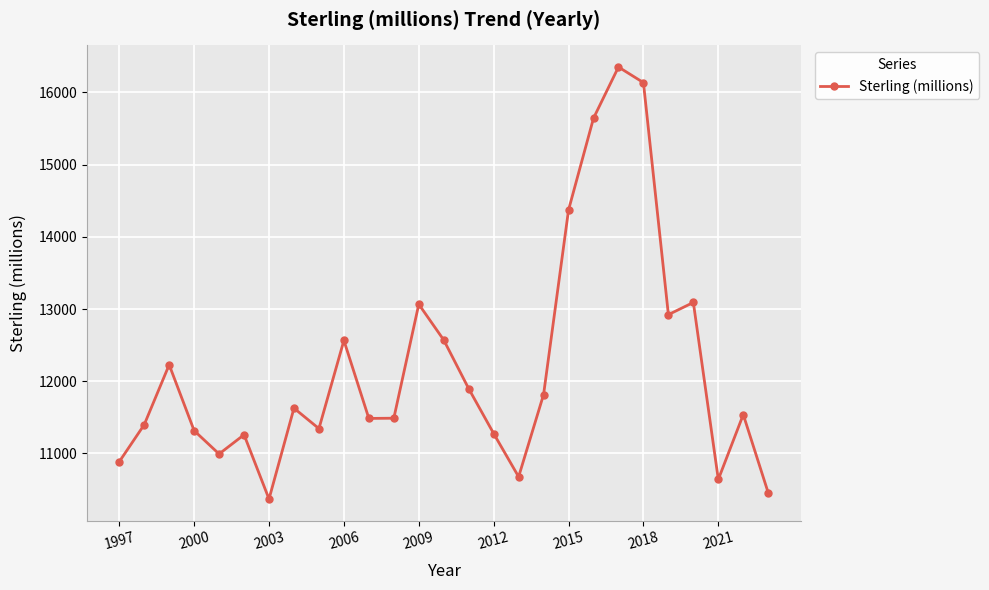

How many values are below 11538?

13